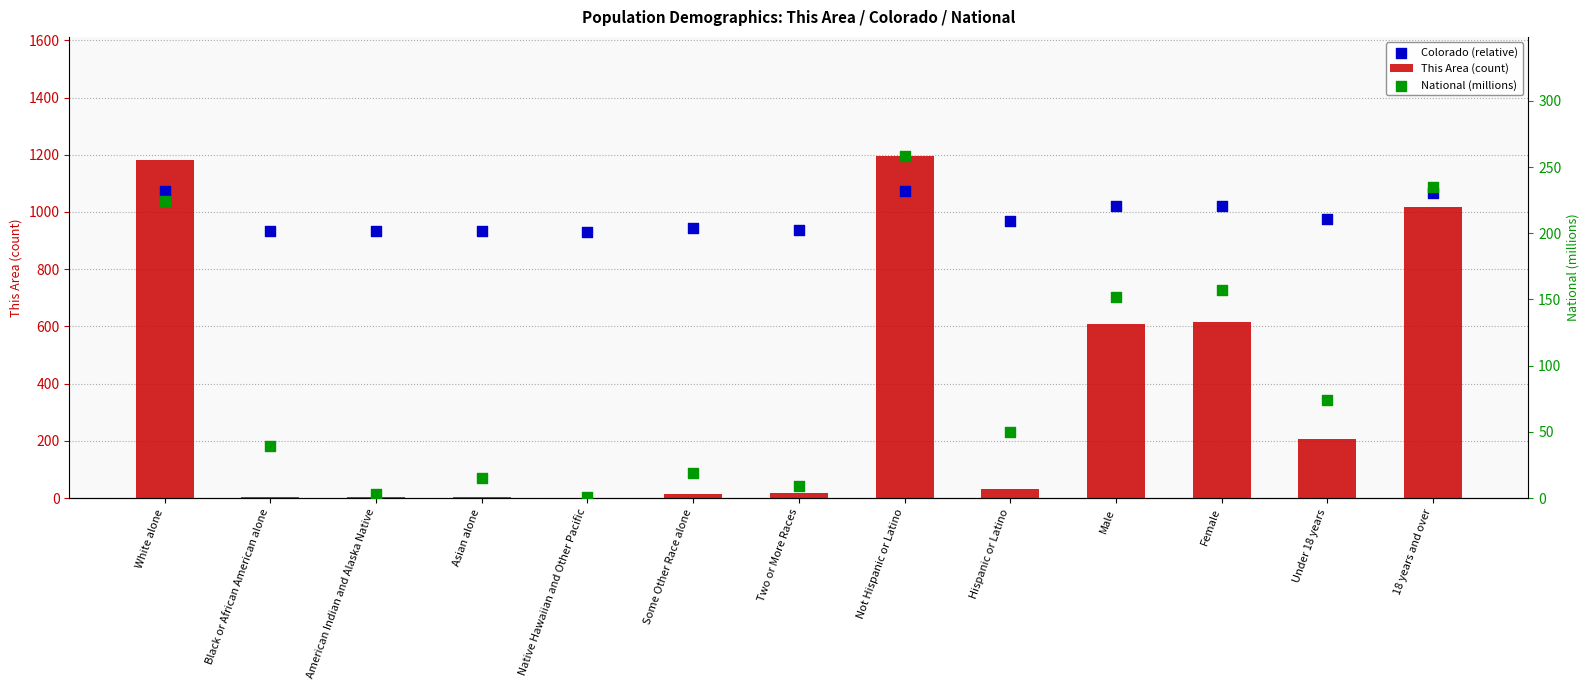

What are all the series names shown in the legend?

This Area (count), Colorado (relative), National (millions)